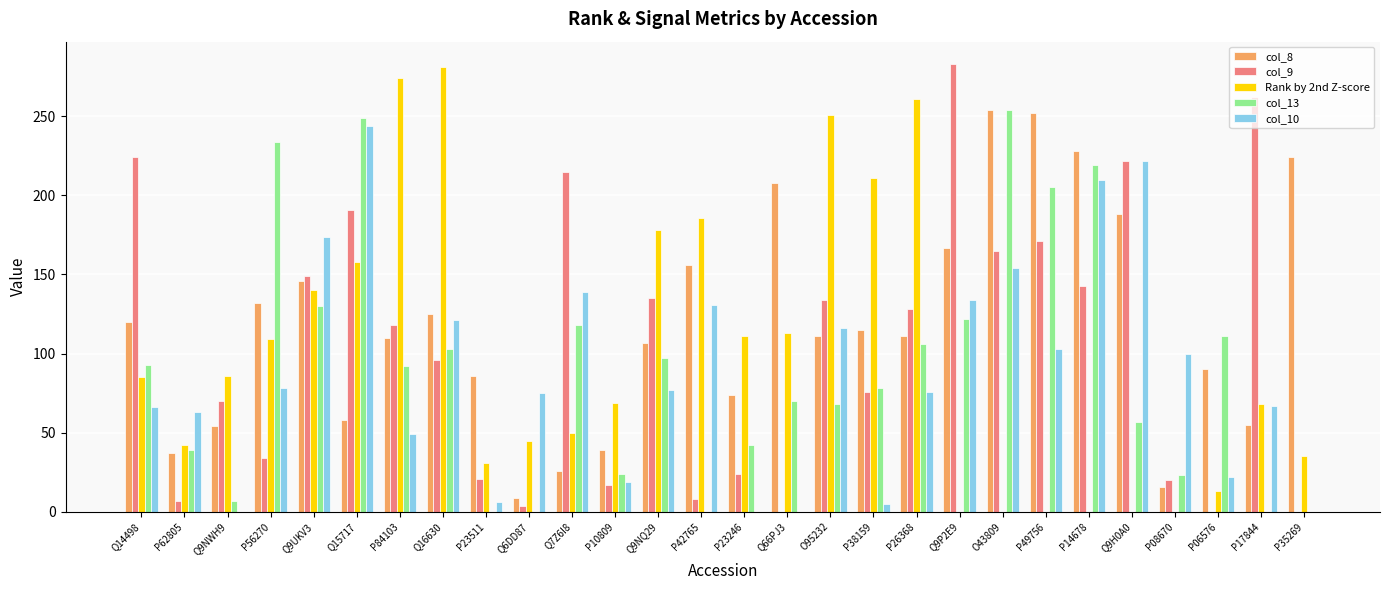

Which series changed the most between Q9NWH9 and P35269?

col_8